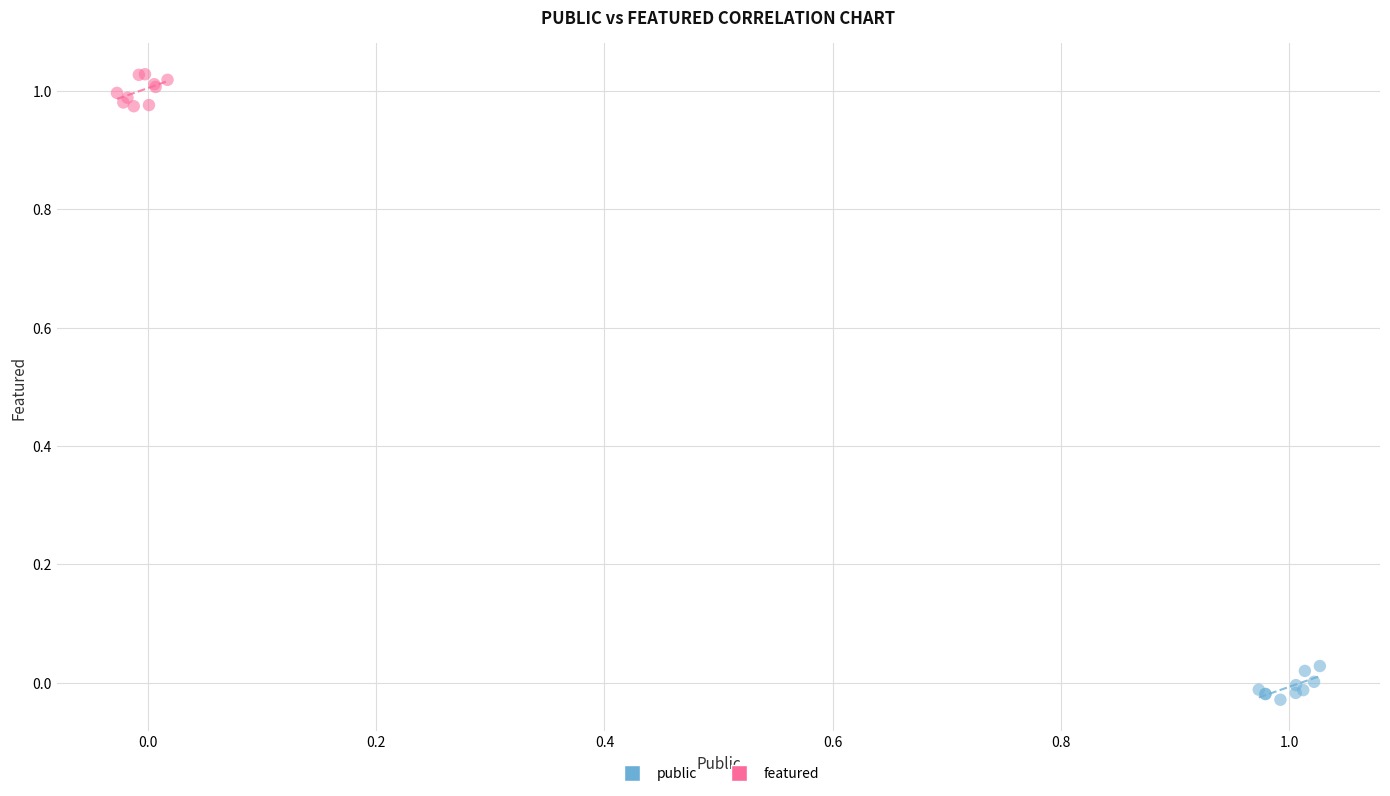

Which series contains the highest Y value?

featured